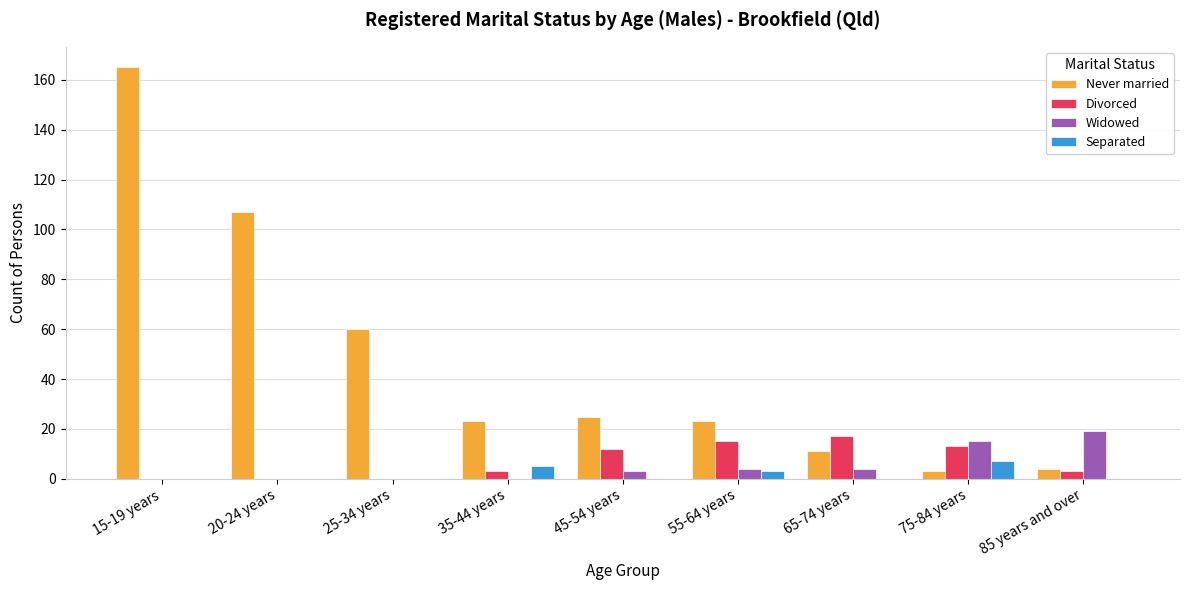

The Widowed series shows -7 at 20-24 years. True or false?

False